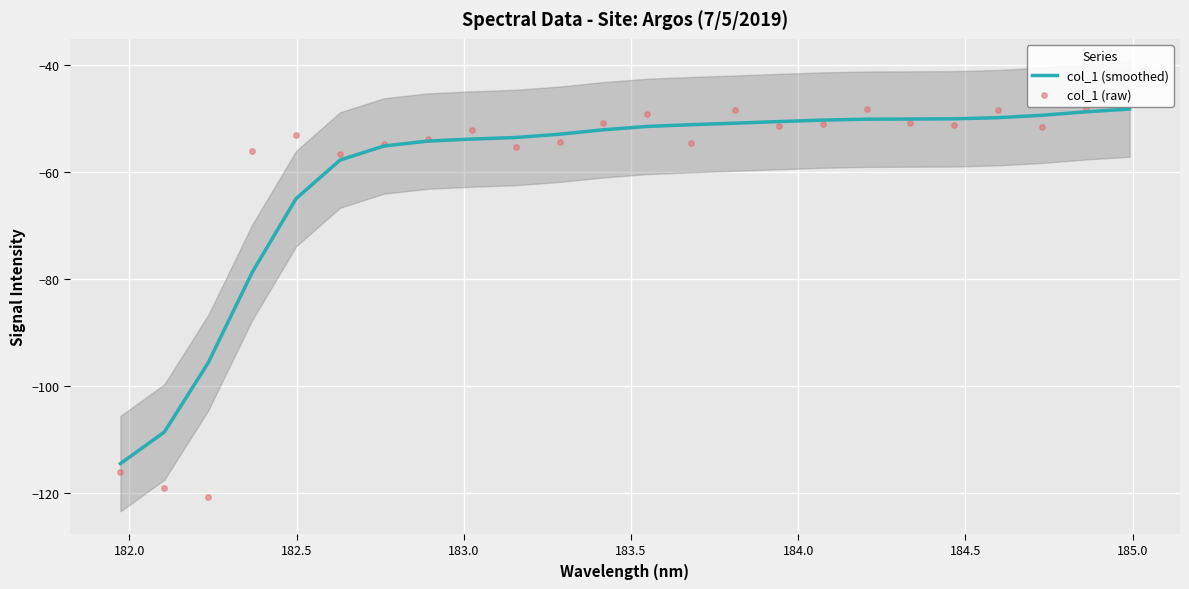

What is the total value across all series at 17?

-98.5